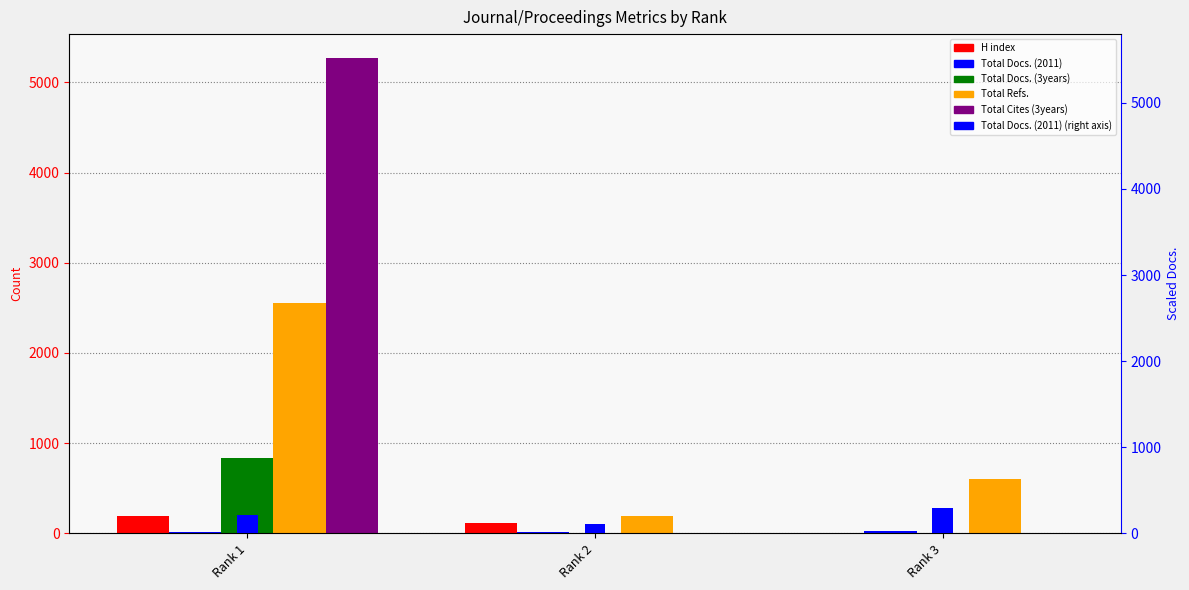

What is the difference between the maximum and second lowest values in the Total Refs. series?

1949